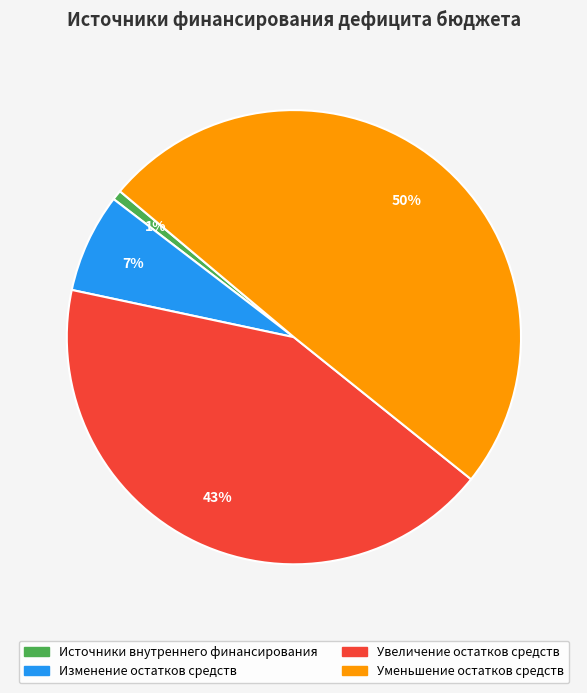

To the nearest percent, what is the difference between the largest and smallest slice percentages?

49%